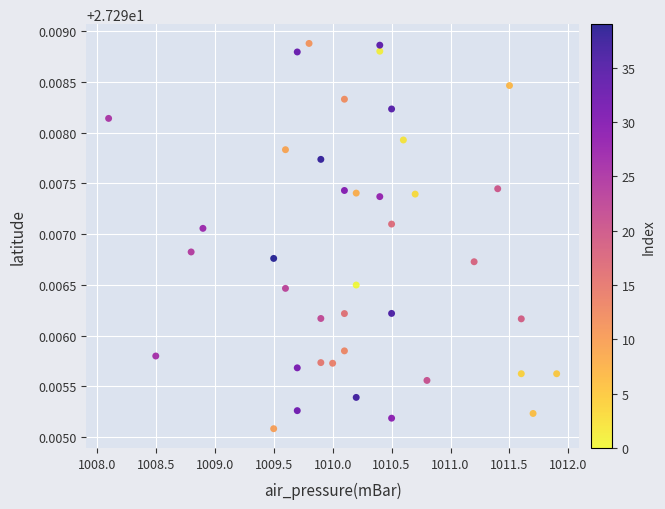

How many data points are displayed?

40